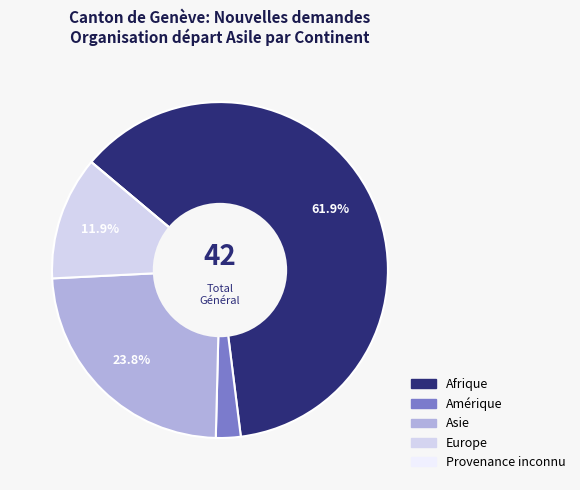

Do Europe and Afrique together represent more than half of the pie?

Yes